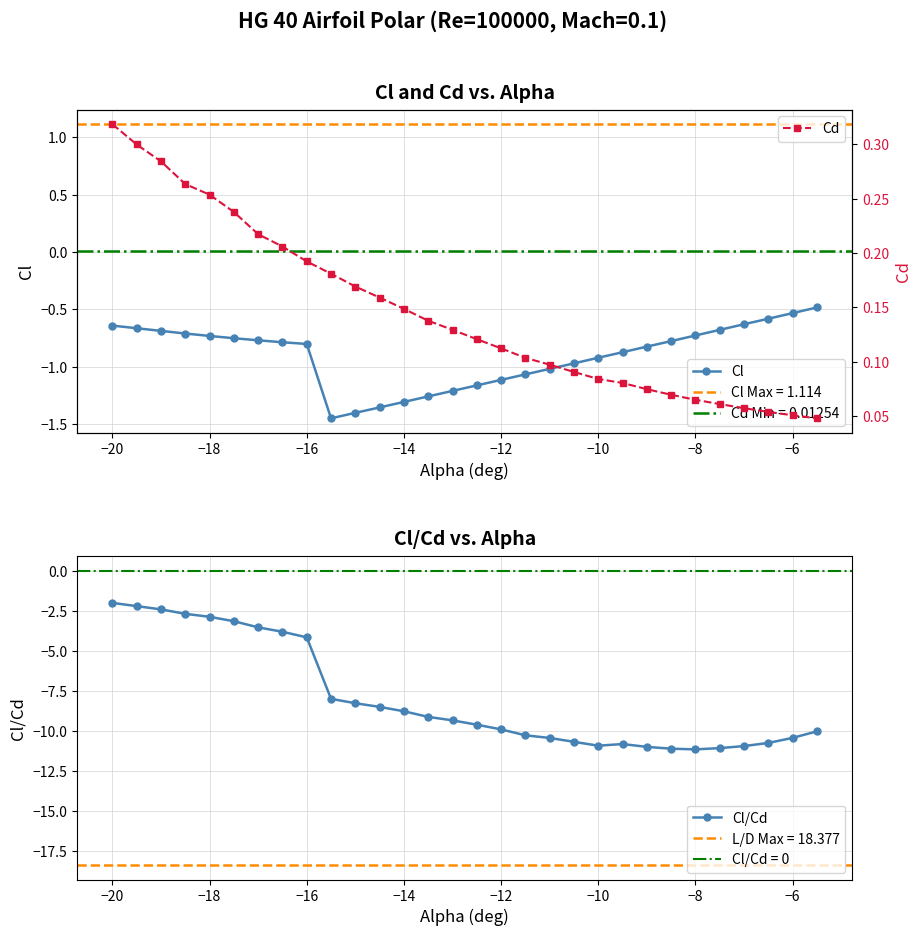

How many data points does each series have?

30